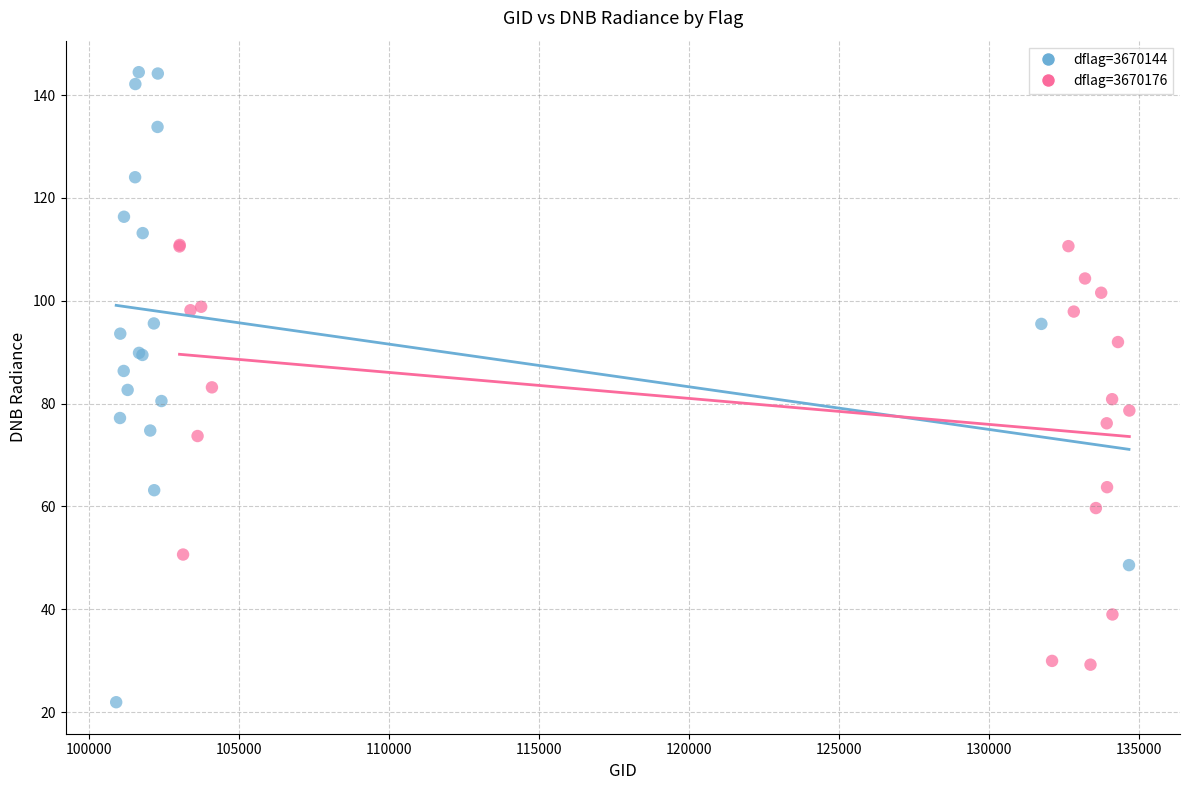

Which series contains the lowest Y value?

dflag=3670144